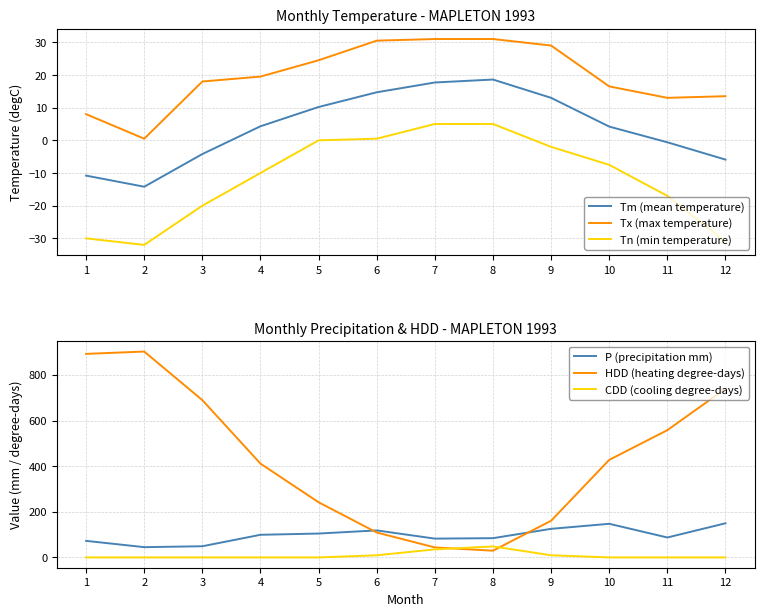

Which series changed the most between 6 and 9?

HDD (heating degree-days)